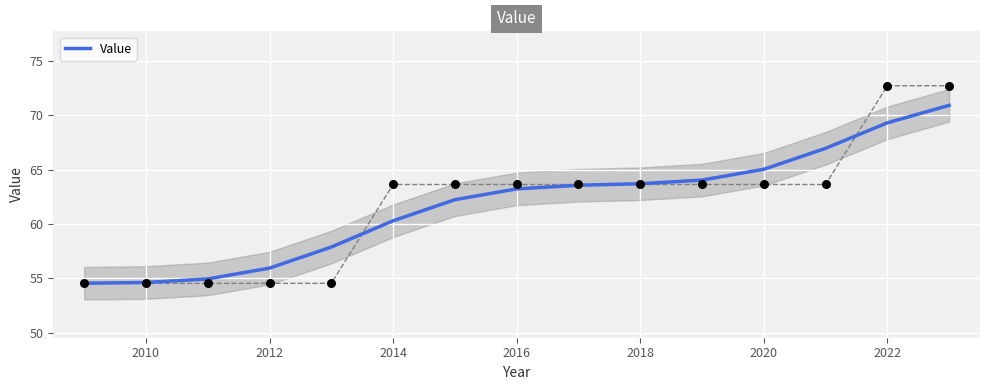

The Value series shows 16.2 at 2012. True or false?

False